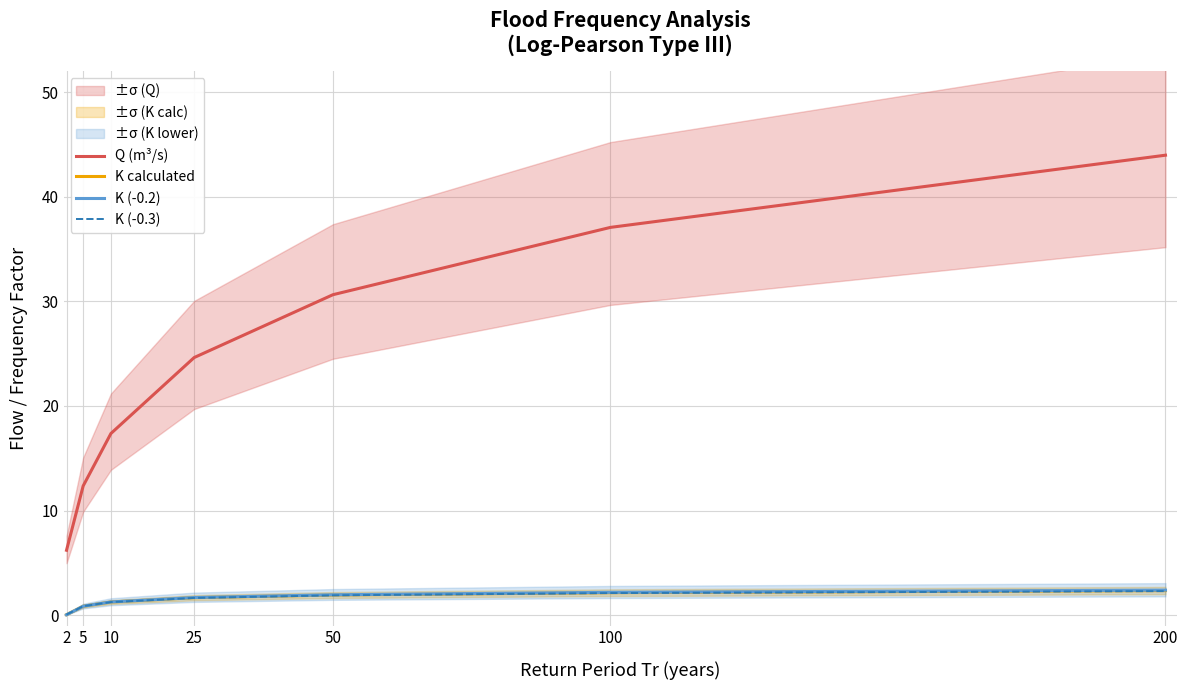

At 10, list the series in order from smallest to largest.

K (-0.3), K calculated, K (-0.2), Q (m³/s)